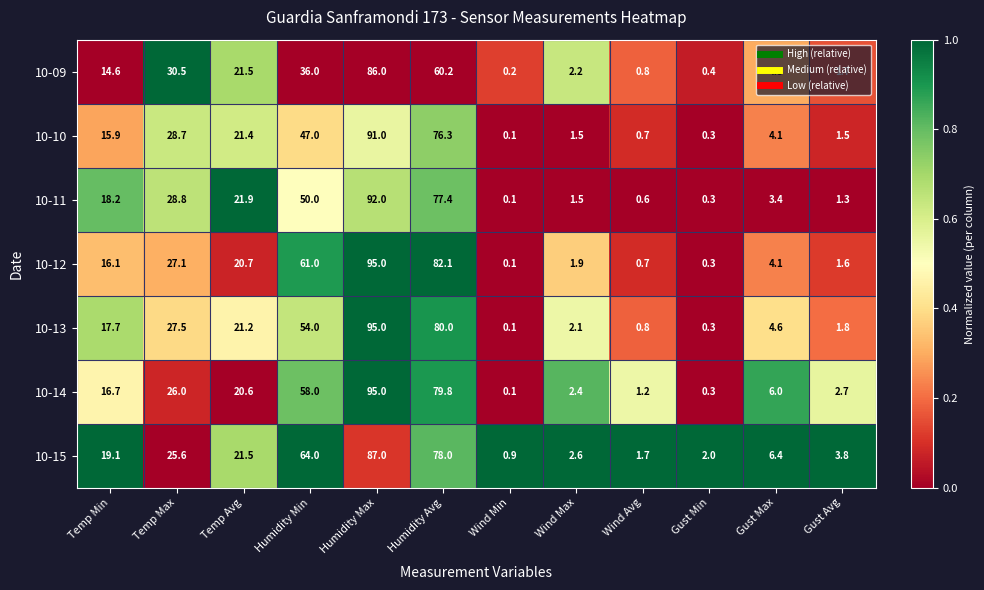

Between Humidity Min and Wind Max, which series saw the biggest shift?

10-15